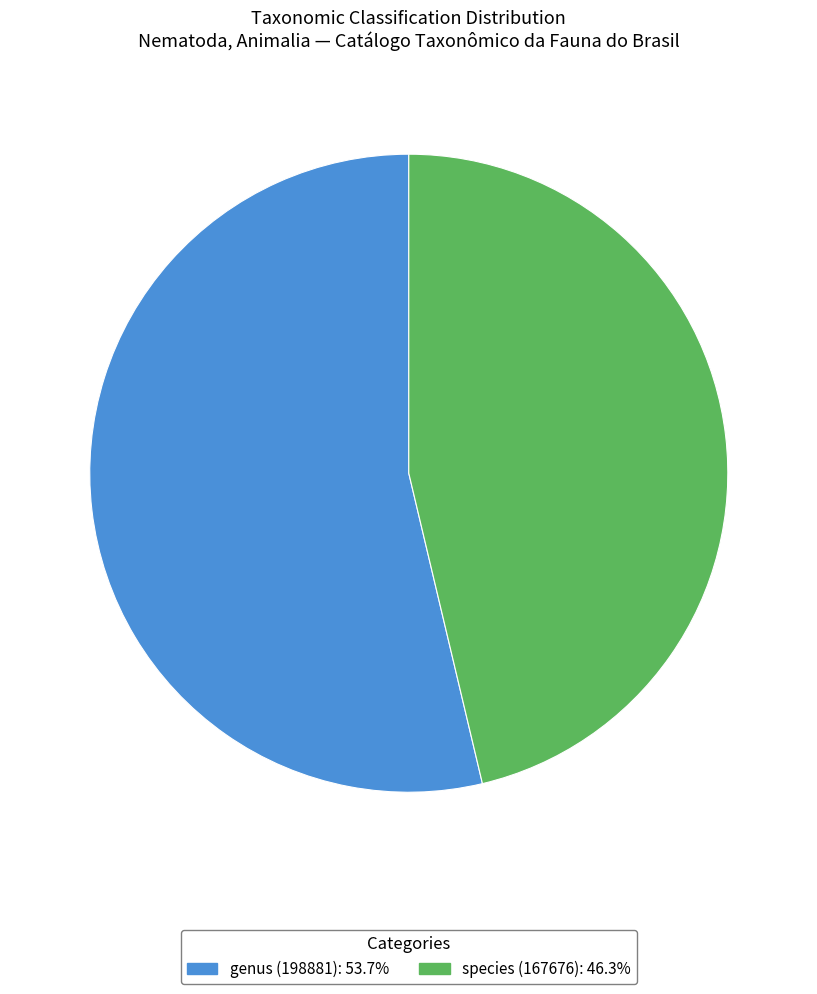

Is the sum of species (167676) and genus (198881) greater than half?

Yes